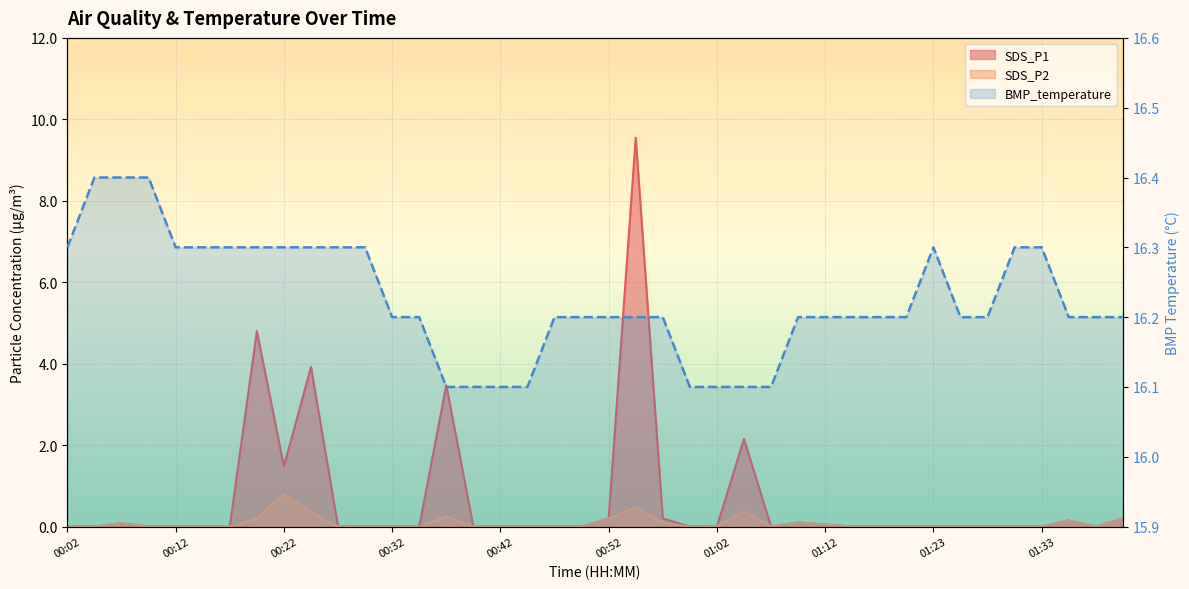

What is the difference between the highest and lowest values at 01:42?

16.0